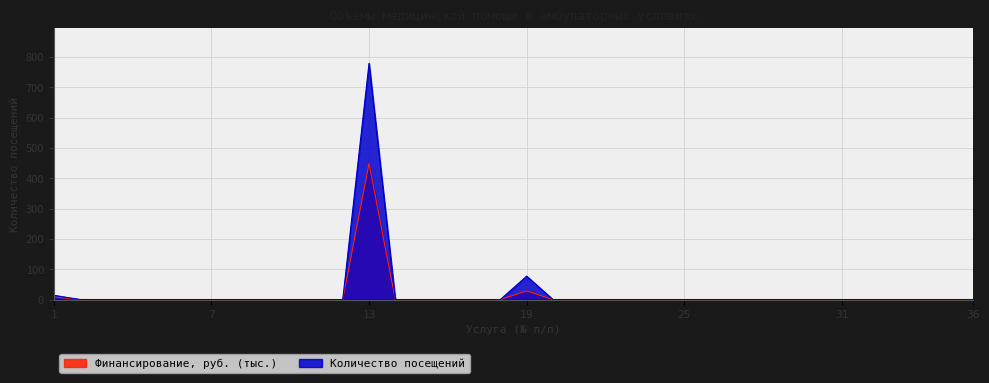

Reading right to left, transcribe all the data shown in this chart.

Количество посещений: 36=0.0	35=0.0	34=0.0	33=0.0	32=0.0	31=0.0	30=0.0	29=0.0	28=0.0	27=0.0	26=0.0	25=0.0	24=0.0	23=0.0	22=0.0	21=0.0	20=0.0	19=77.0	18=0.0	17=0.0	16=0.0	15=0.0	14=0.0	13=779.0	12=0.0	11=0.0	10=0.0	9=0.0	8=0.0	7=0.0	6=0.0	5=0.0	4=0.0	3=0.0	2=0.0	1=14.0
Финансирование, руб.: 36=0.0	35=0.0	34=0.0	33=0.0	32=0.0	31=0.0	30=0.0	29=0.0	28=0.0	27=0.0	26=0.0	25=0.0	24=0.0	23=0.0	22=0.0	21=0.0	20=0.0	19=28.5	18=0.0	17=0.0	16=0.0	15=0.0	14=0.0	13=448.8	12=0.0	11=0.0	10=0.0	9=0.0	8=0.0	7=0.0	6=0.0	5=0.0	4=0.0	3=0.0	2=0.0	1=8.9